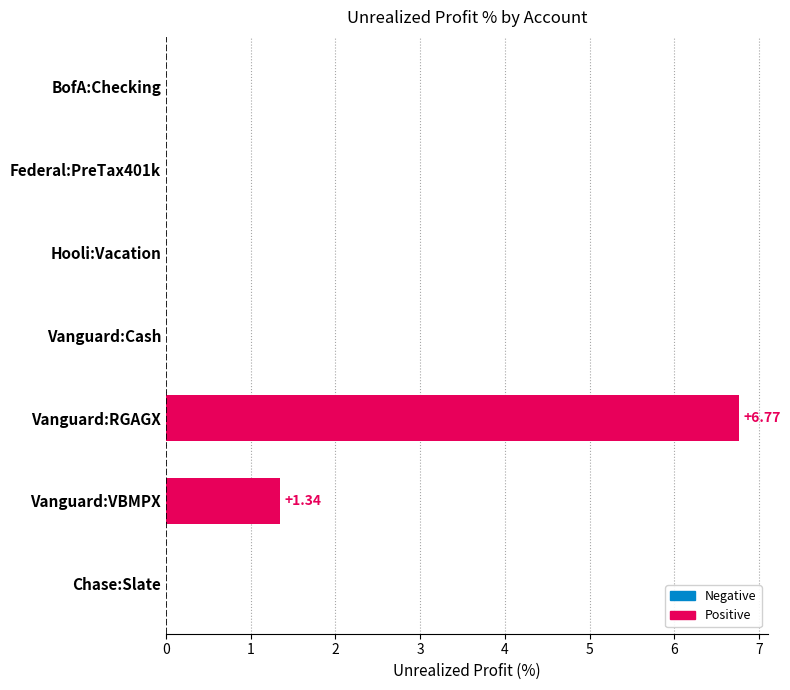

At which category does the chart reach its peak across all series?

Vanguard:RGAGX